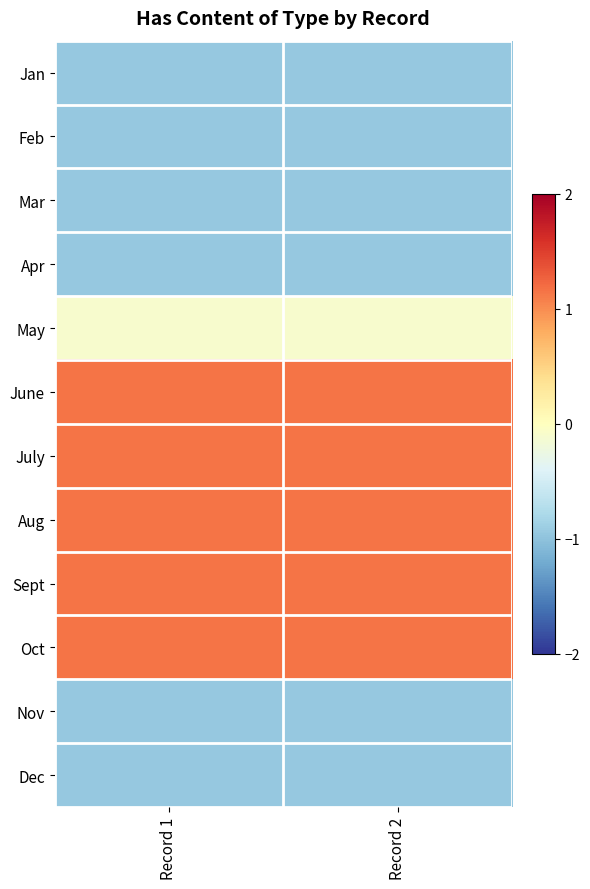

Which series has the widest spread of values?

Jan